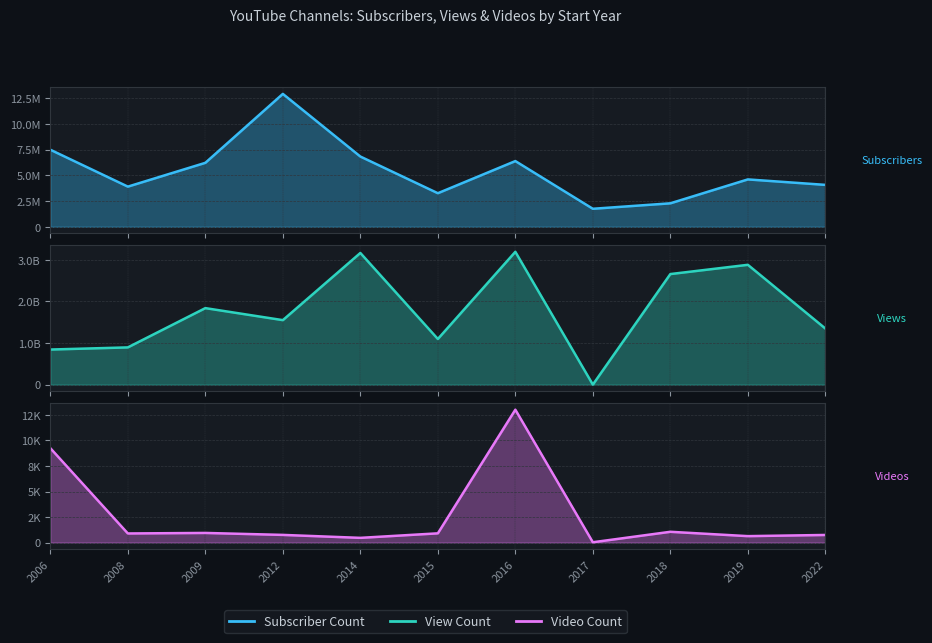

List the labels in order of value, largest first.

2012, 2006, 2014, 2016, 2009, 2019, 2022, 2008, 2015, 2018, 2017